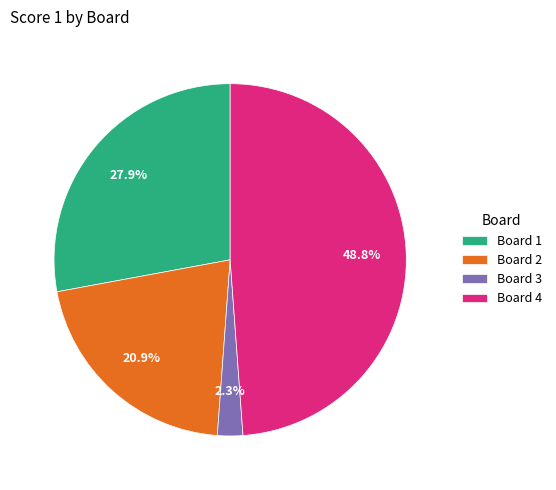

What is the total percentage of Board 2 and Board 1?

48.8%